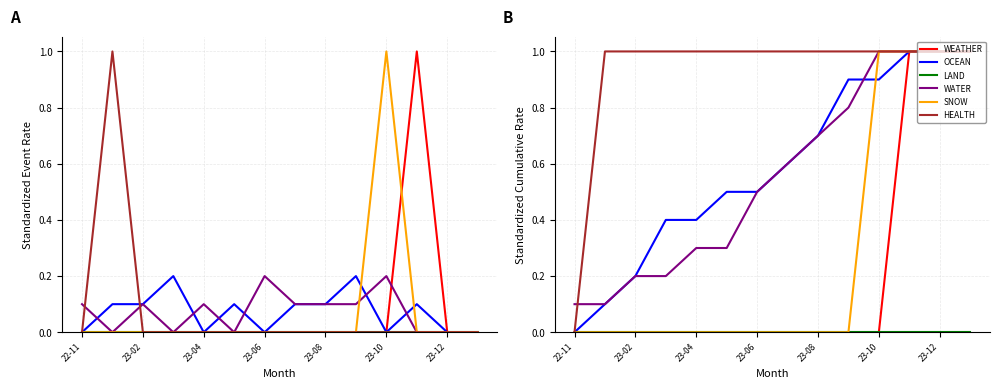

The value of WEATHER at 23-06 is 0.4. True or false?

False